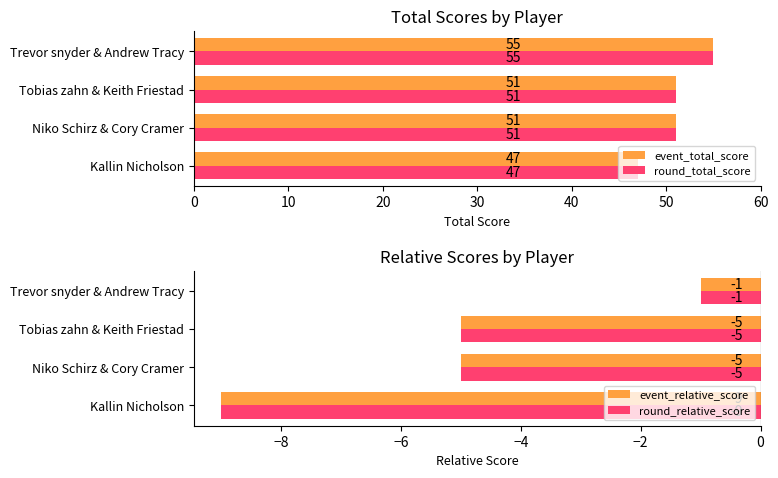

What is the value of the round_total_score bar at the 2nd from the left?

51